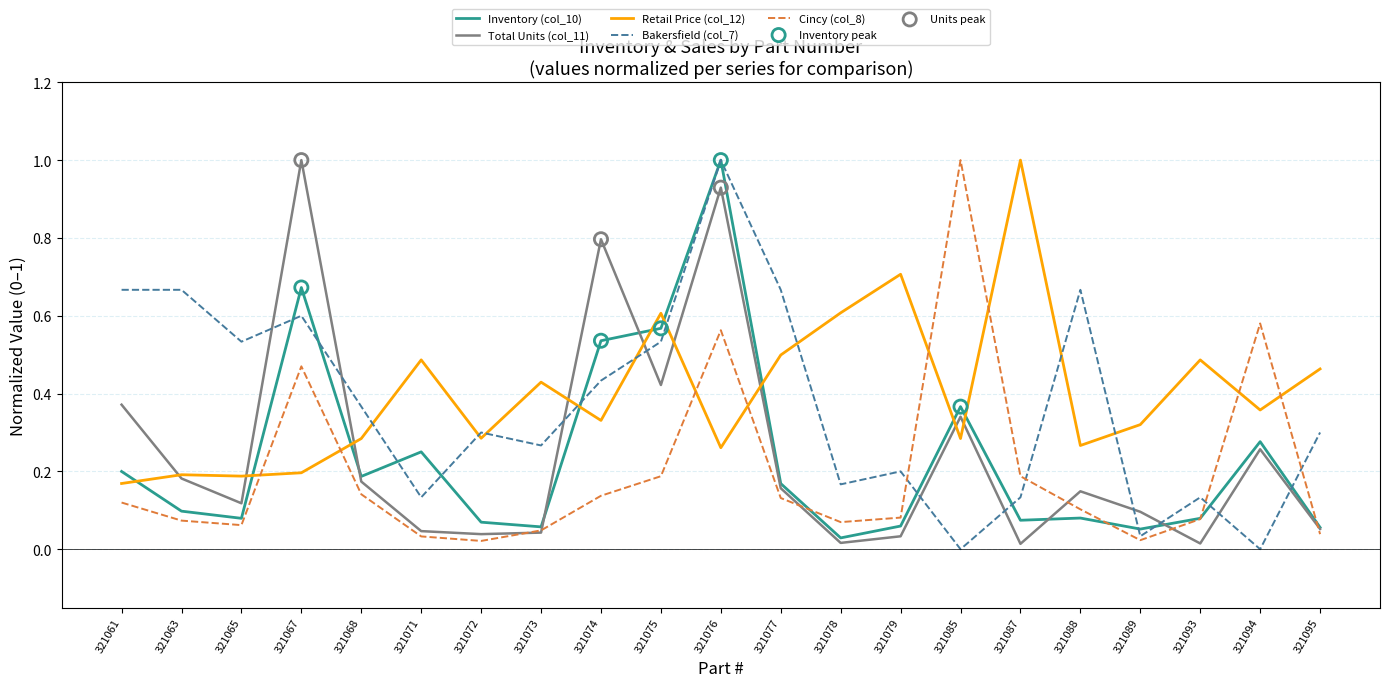

The Retail Price (col_12) series shows 0.2 at 321073. True or false?

False